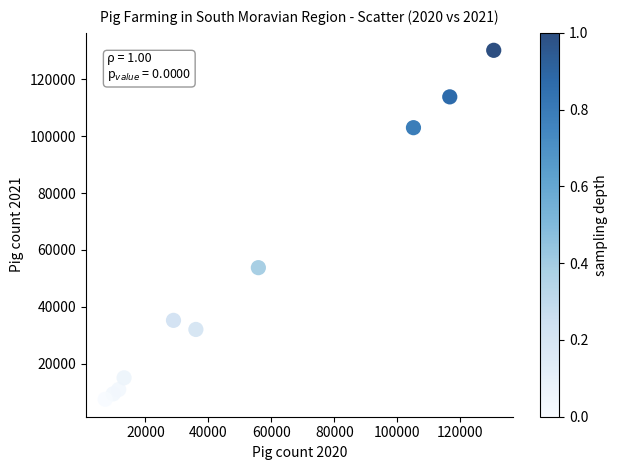

What is the range of Y values (max minus min)?

122824.4